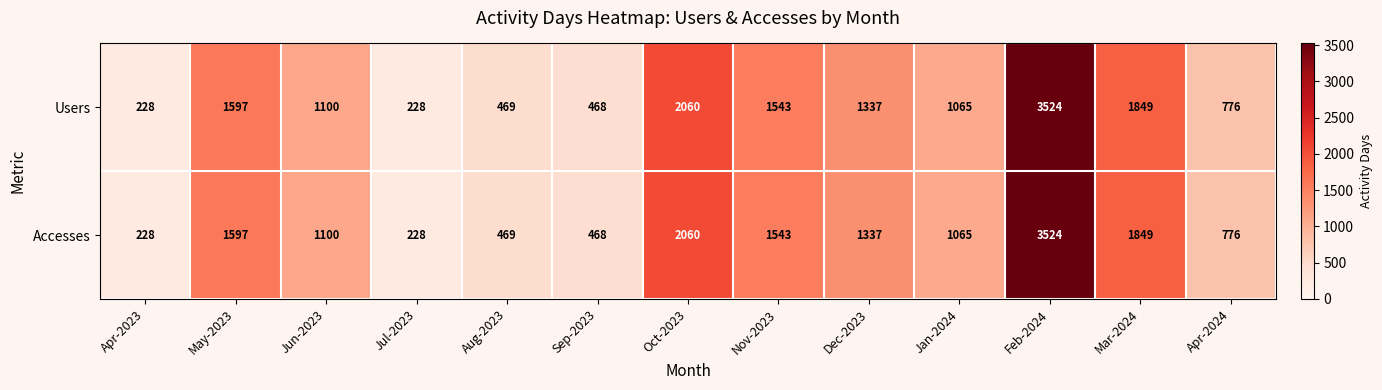

True or false: Accesses has a value of 1543 at Nov-2023.

True